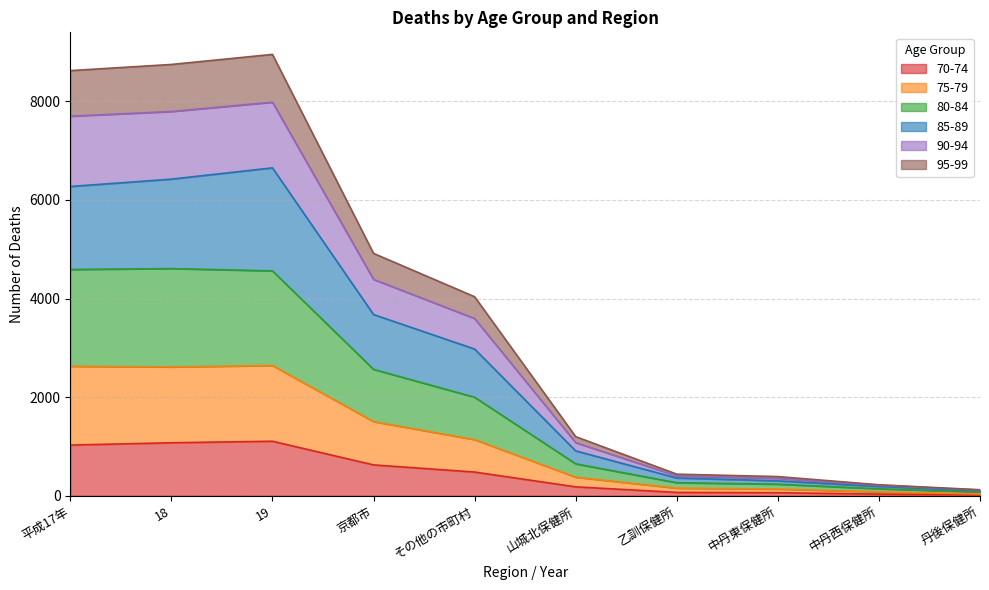

What is the spread (max minus min) of values at 19?

7846